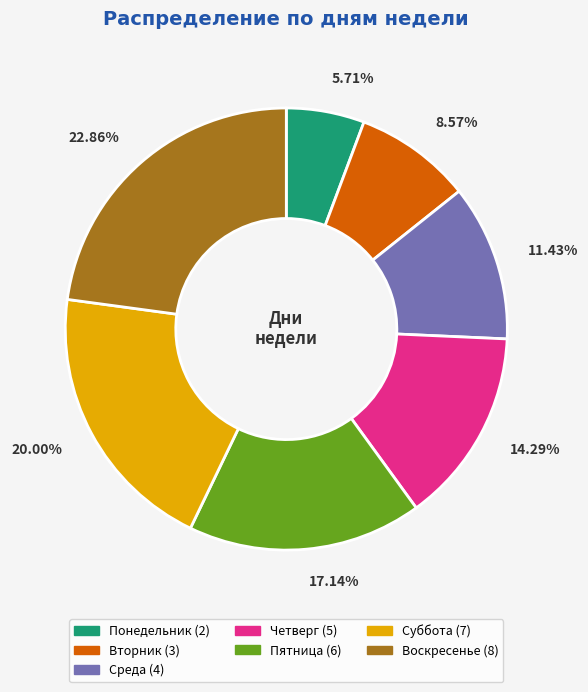

Is there any slice that represents more than half of the pie?

No